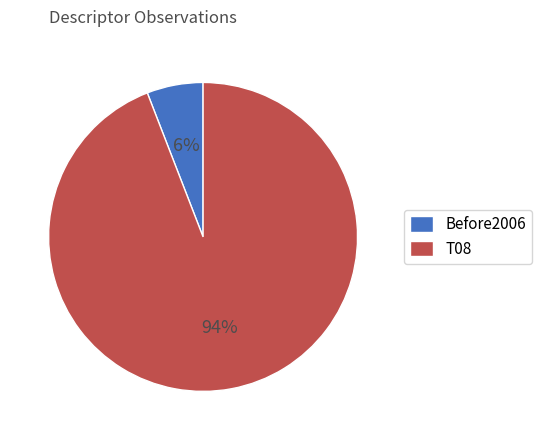

Count the number of slices in the pie.

2